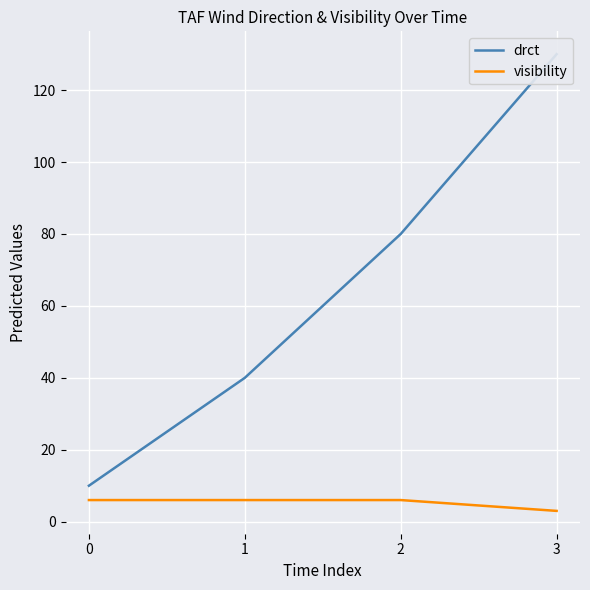

How many lines are shown in the chart?

2